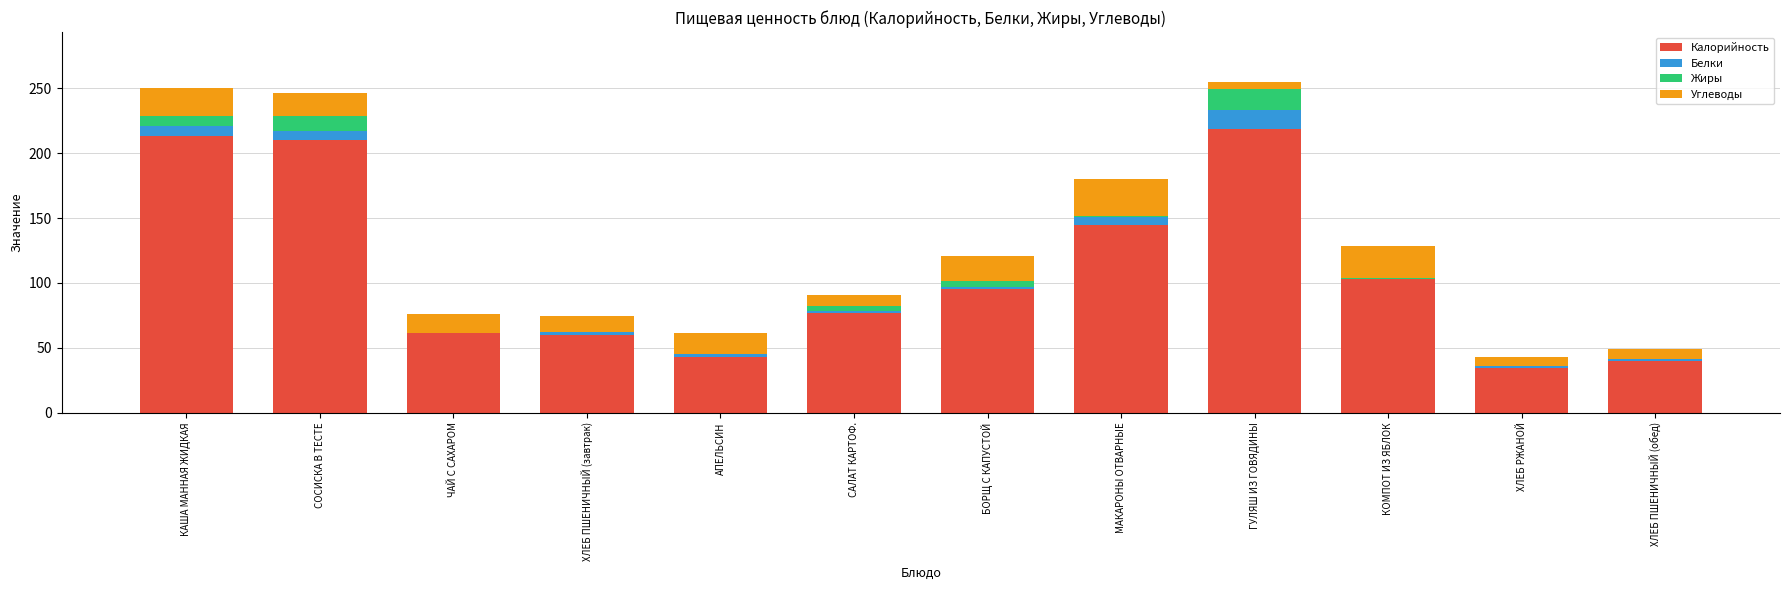

Read the Калорийность value at ХЛЕБ ПШЕНИЧНЫЙ (завтрак).

59.9